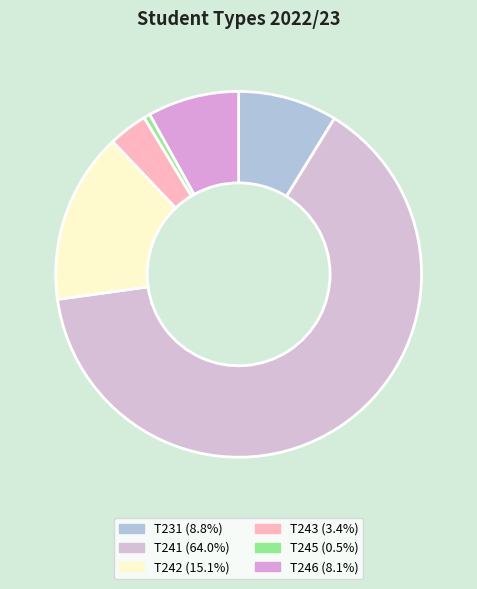

Rank the categories by value from highest to lowest.

T241, T242, T231, T246, T243, T245